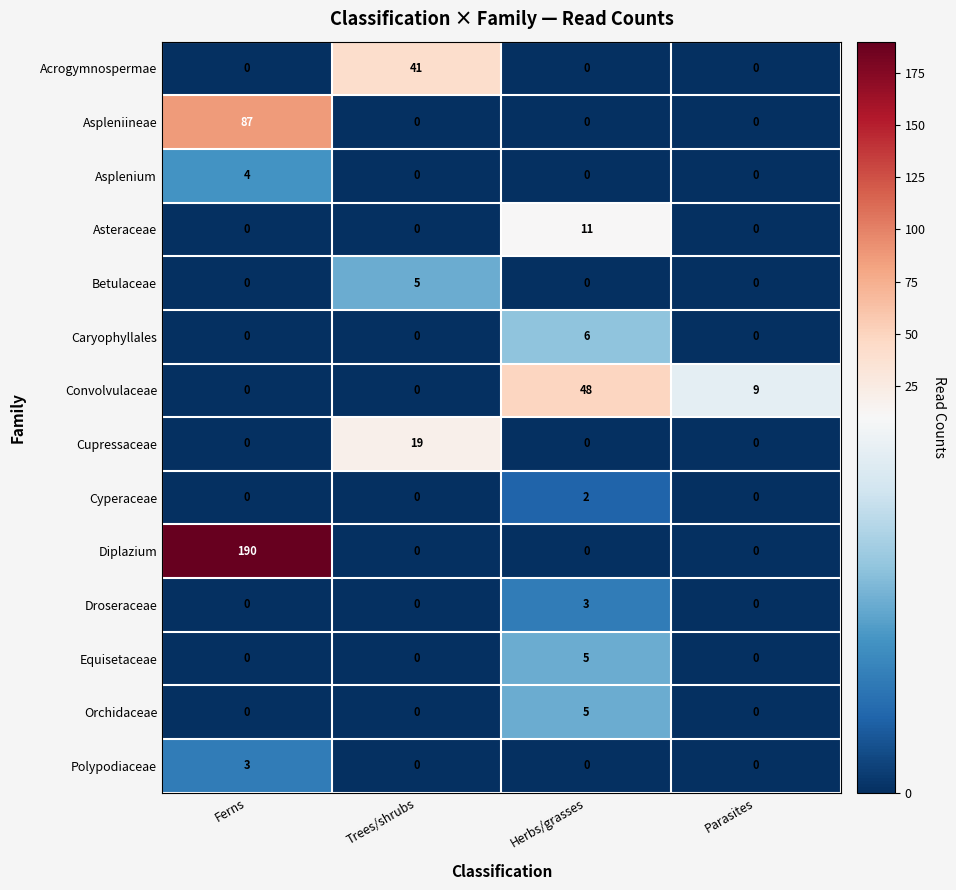

What is the total value across all series at Herbs/grasses?

80